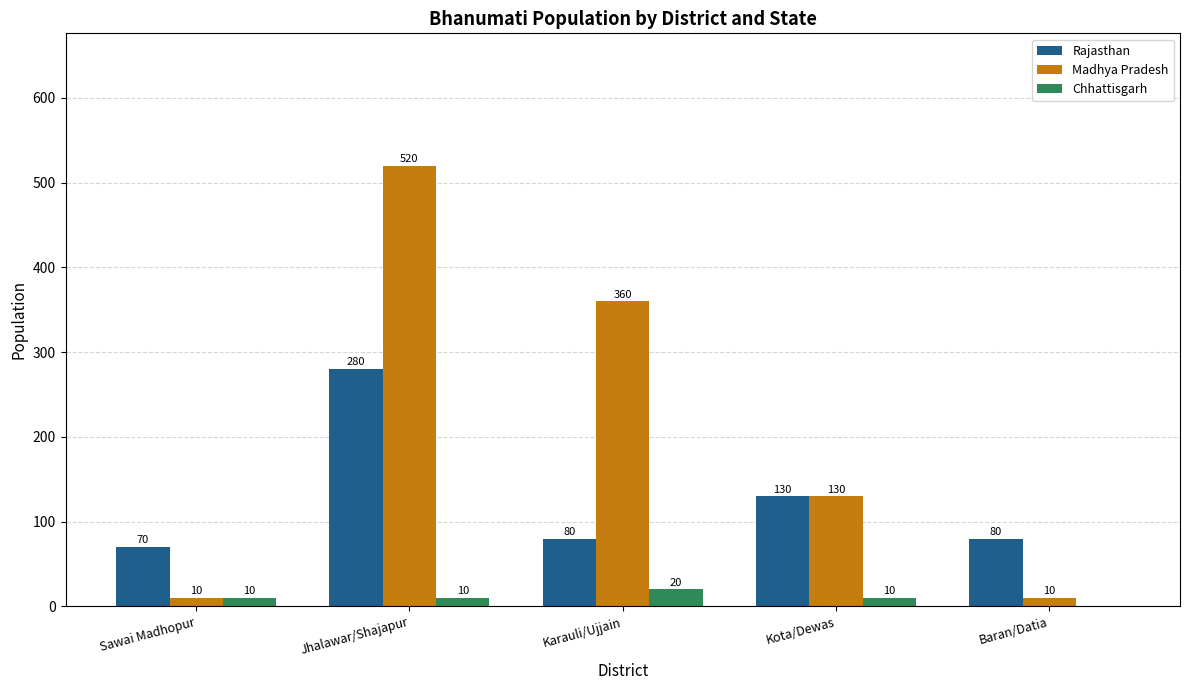

Is the value of Chhattisgarh at Kota/Dewas greater than the value of Madhya Pradesh at Karauli/Ujjain?

No